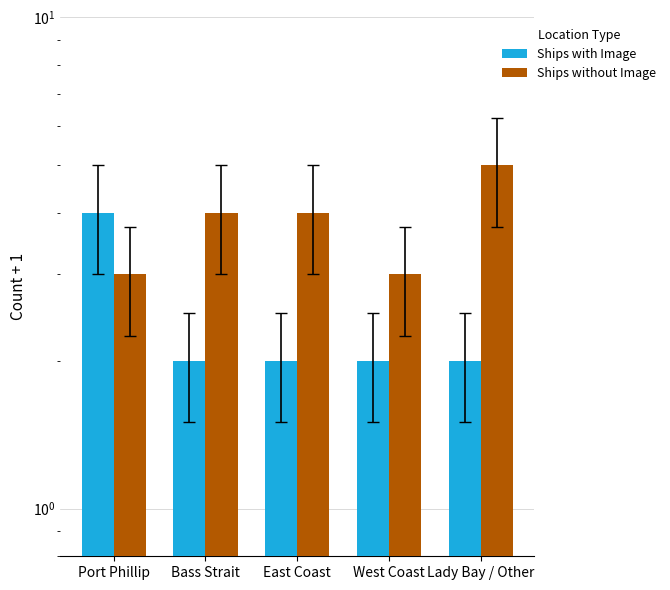

At which label does Ships with Image reach its minimum?

Bass Strait